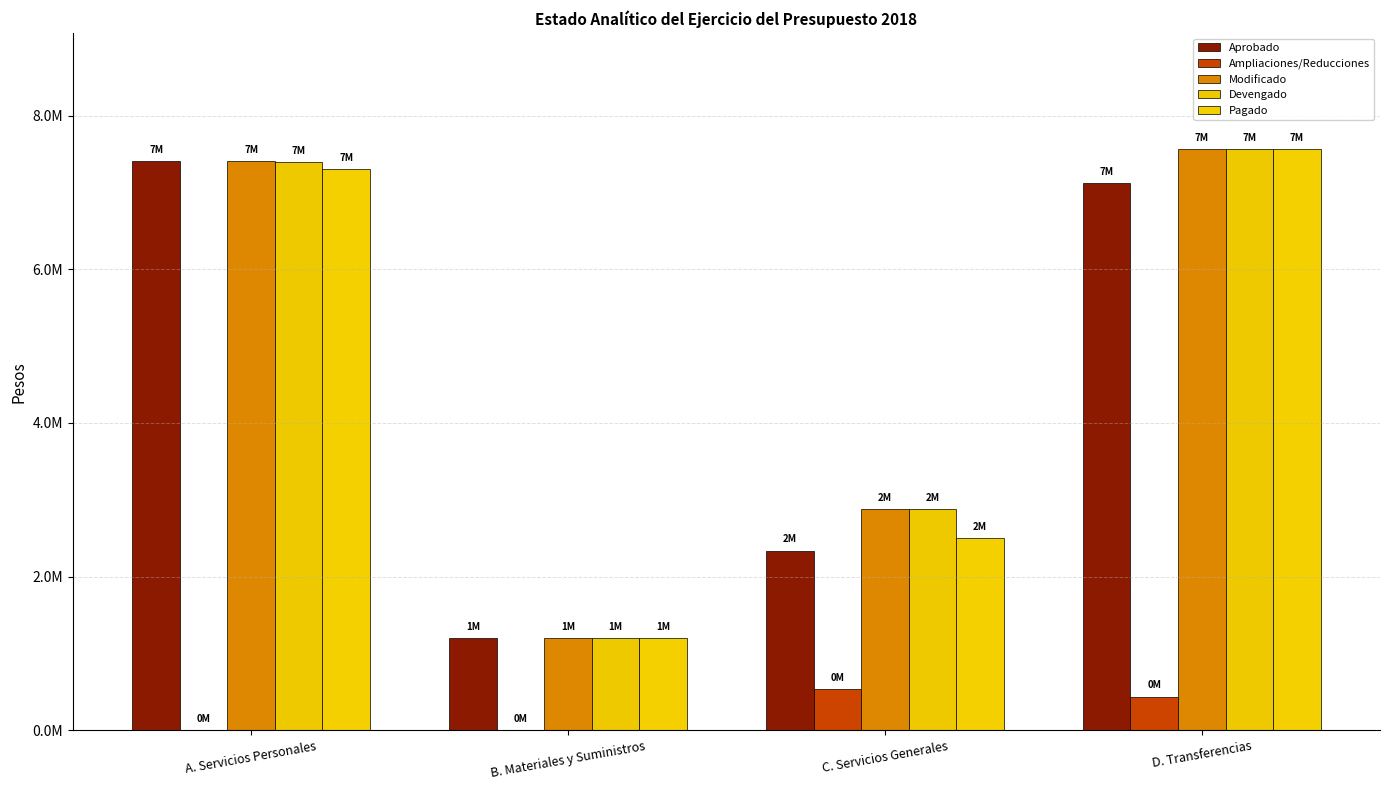

What is the difference between the maximum and second lowest values in the Devengado series?

4688452.6